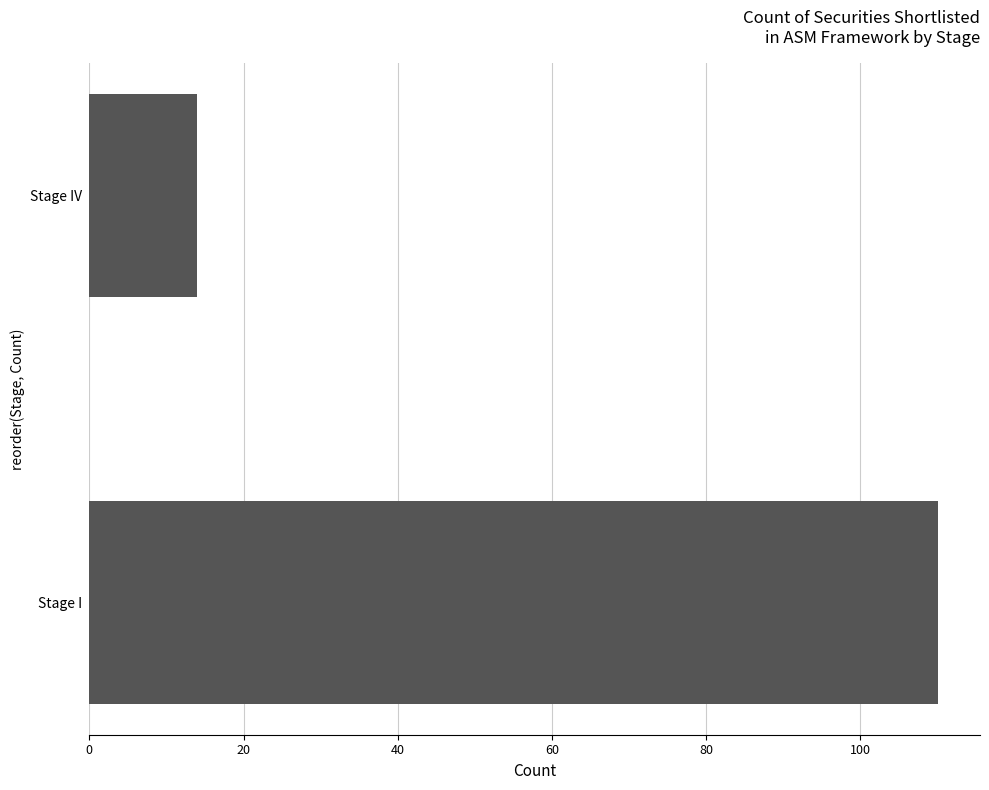

Count the number of data series in this chart.

1